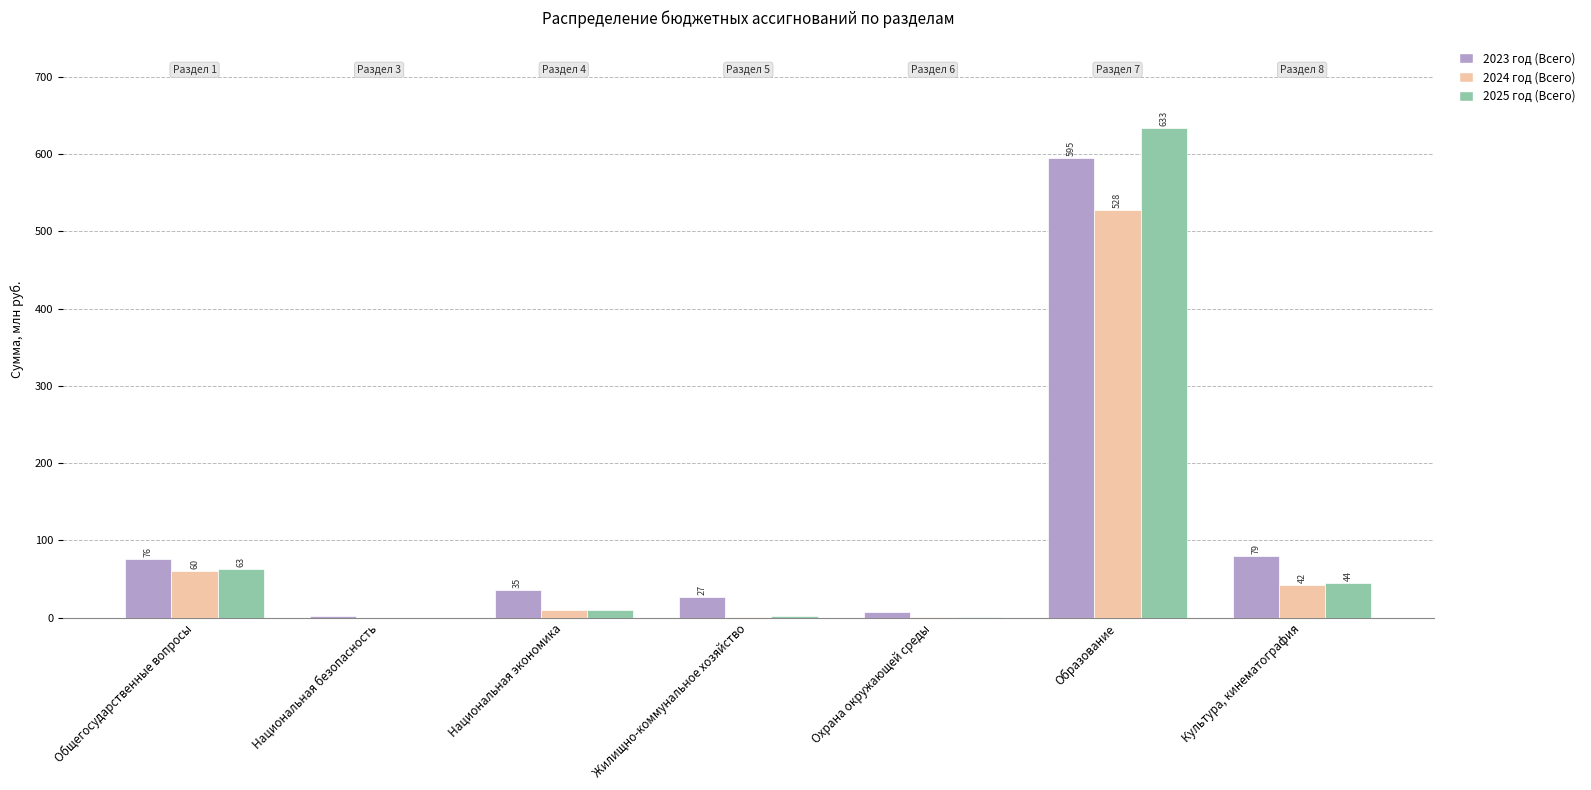

How many groups of bars are there?

7